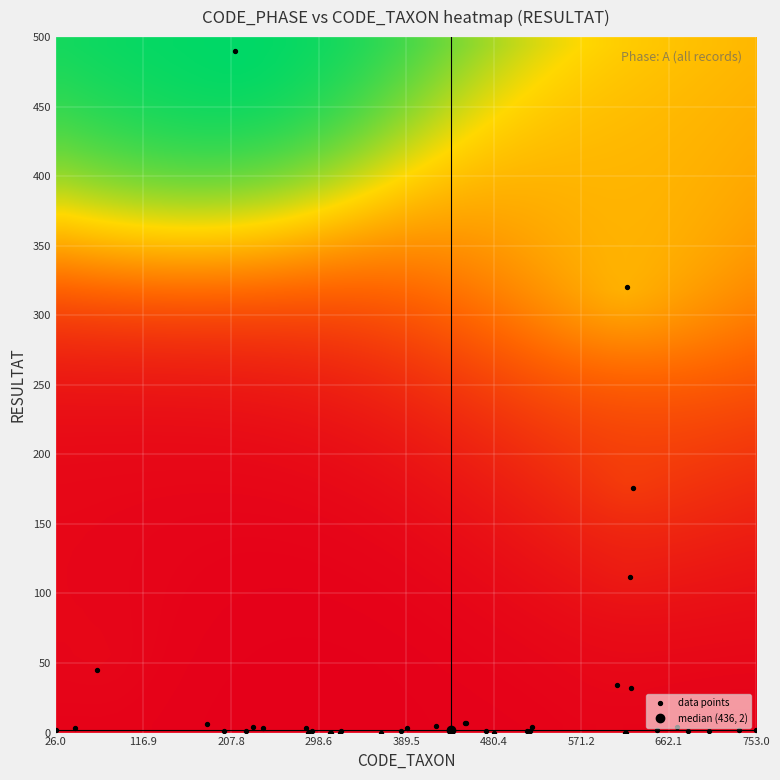

Reading right to left, extract all data points from this chart.

753=2	735=2	704=1	682=1	671=4	650=2	625=176	623=32	622=112	619=320	618=0	617=0	608=34	520=4	518=1	515=1	481=0	473=1	452=7	451=7	421=5	390=3	384=1	363=0	322=1	321=0	312=0	311=0	292=1	288=0	286=3	241=3	231=4	223=1	212=490	200=1	183=6	69=45	46=3	26=2